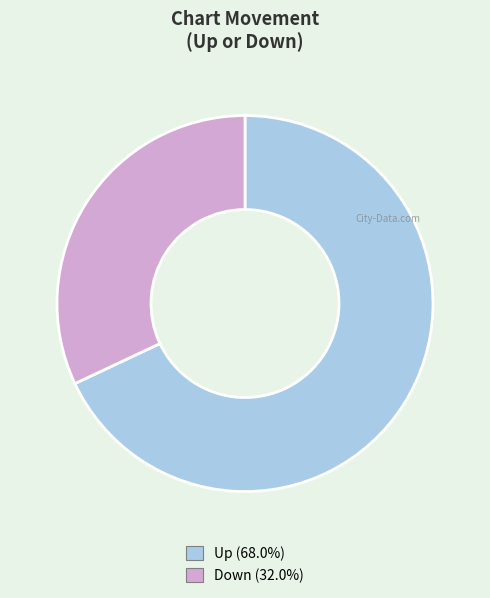

How many segments does this pie chart have?

2